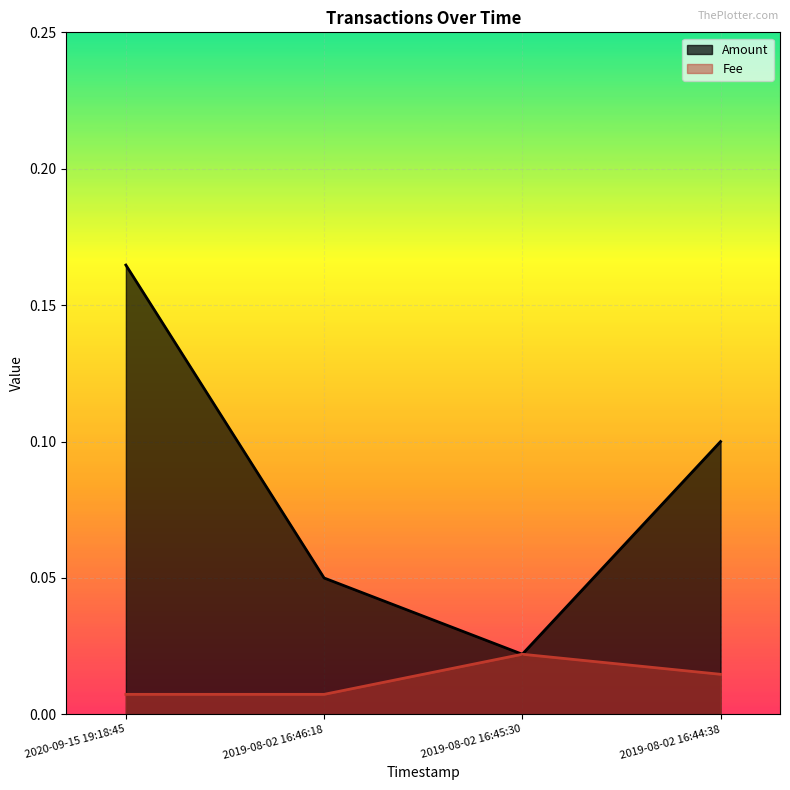

Does the chart display data point markers on the line(s)?

No